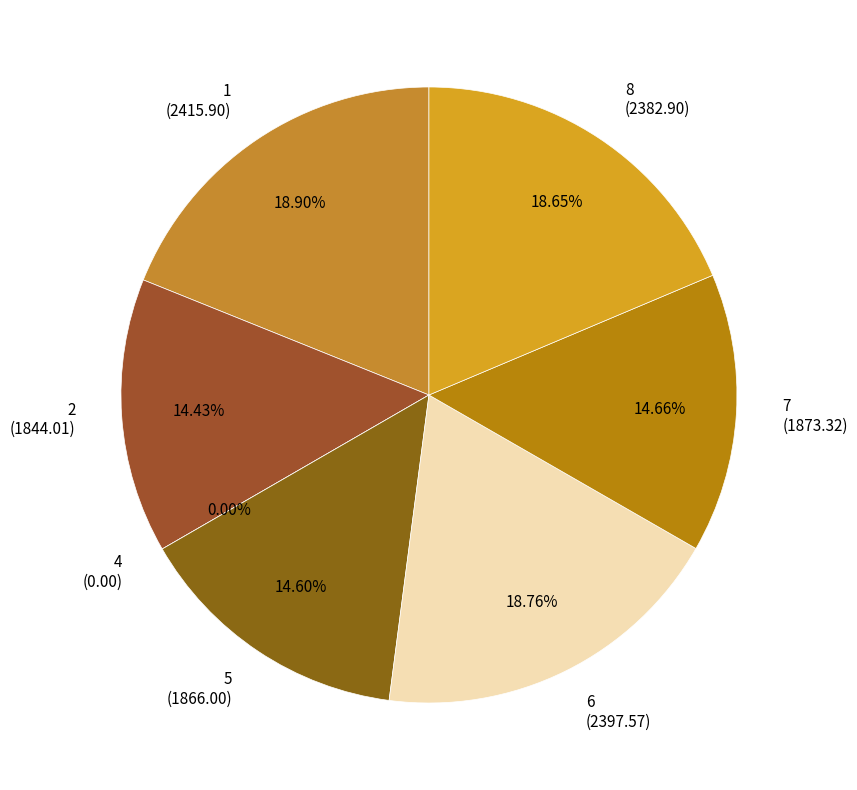

Is 4 the majority of the pie?

No